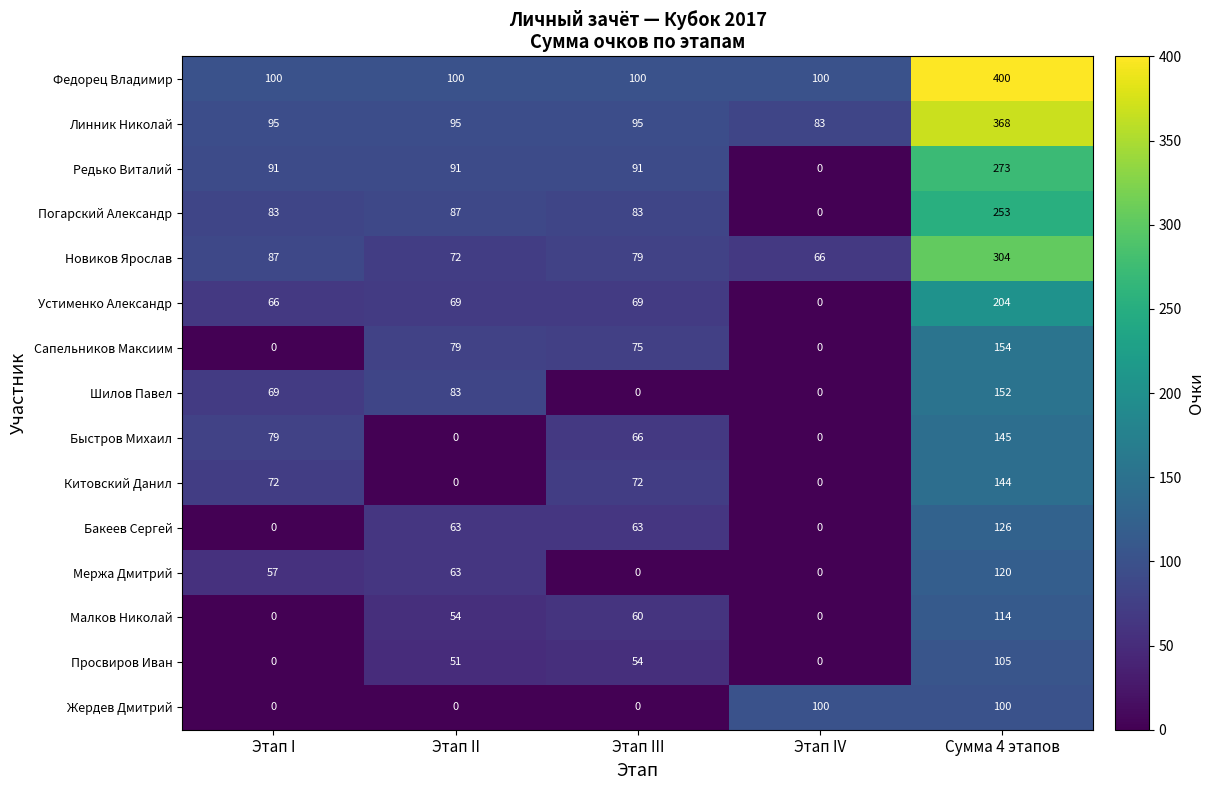

The value of Быстров Михаил at Этап I is 79. True or false?

True